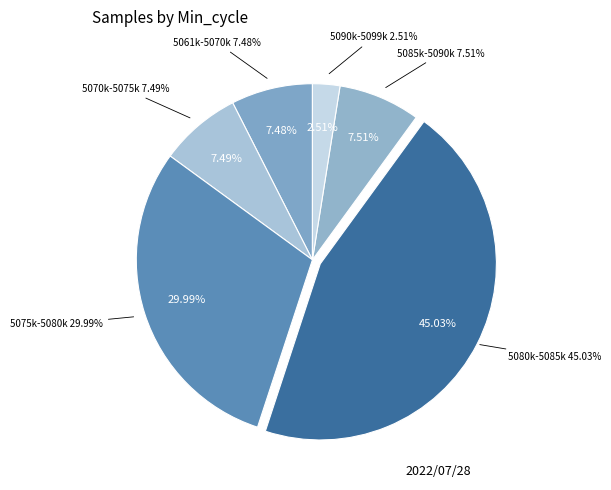

Does any single category account for the majority?

No